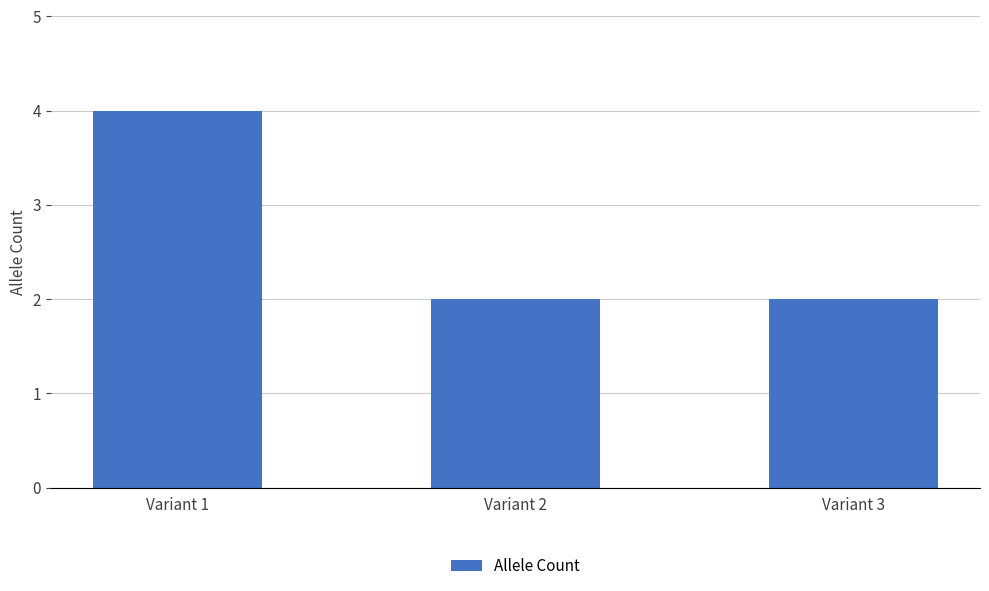

What is the change in value from Variant 1 to Variant 3?

-2